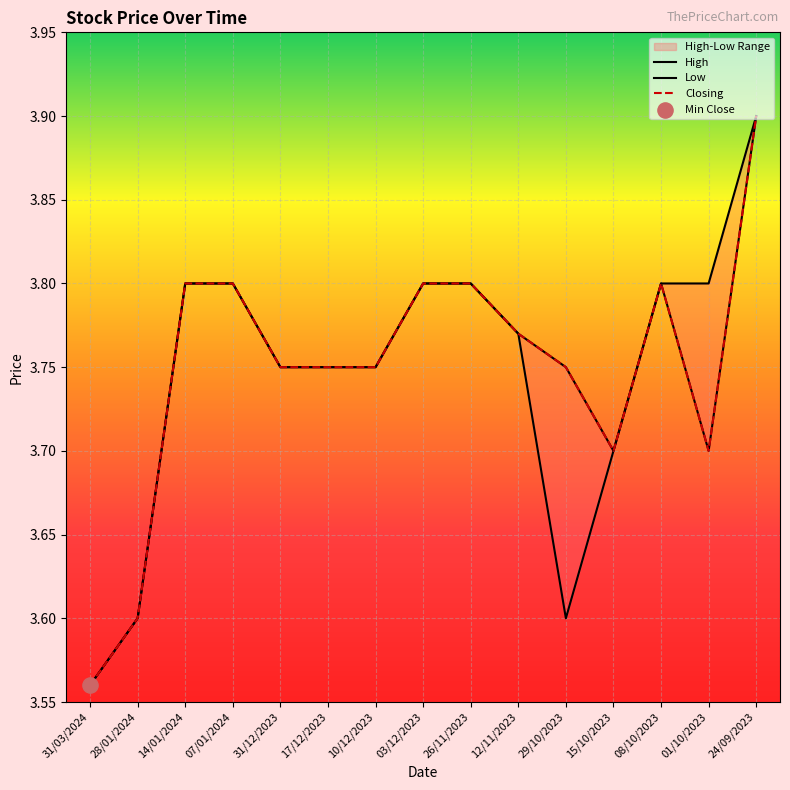

Which series reaches the minimum Y coordinate?

High